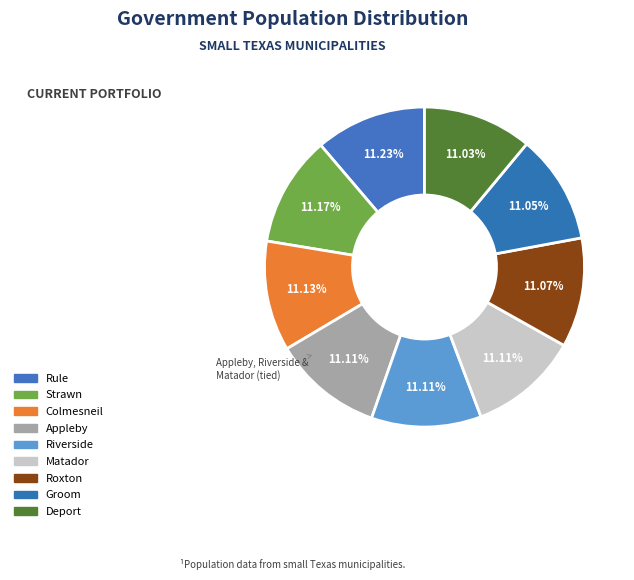

Is there any slice that represents more than half of the pie?

No